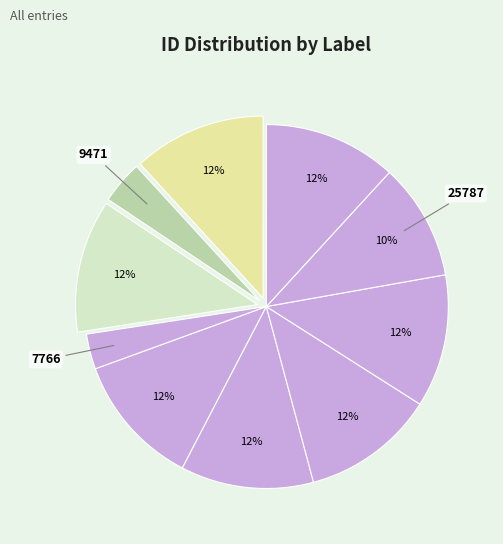

The დავით დევიძე slice represents 3% of the pie. True or false?

False